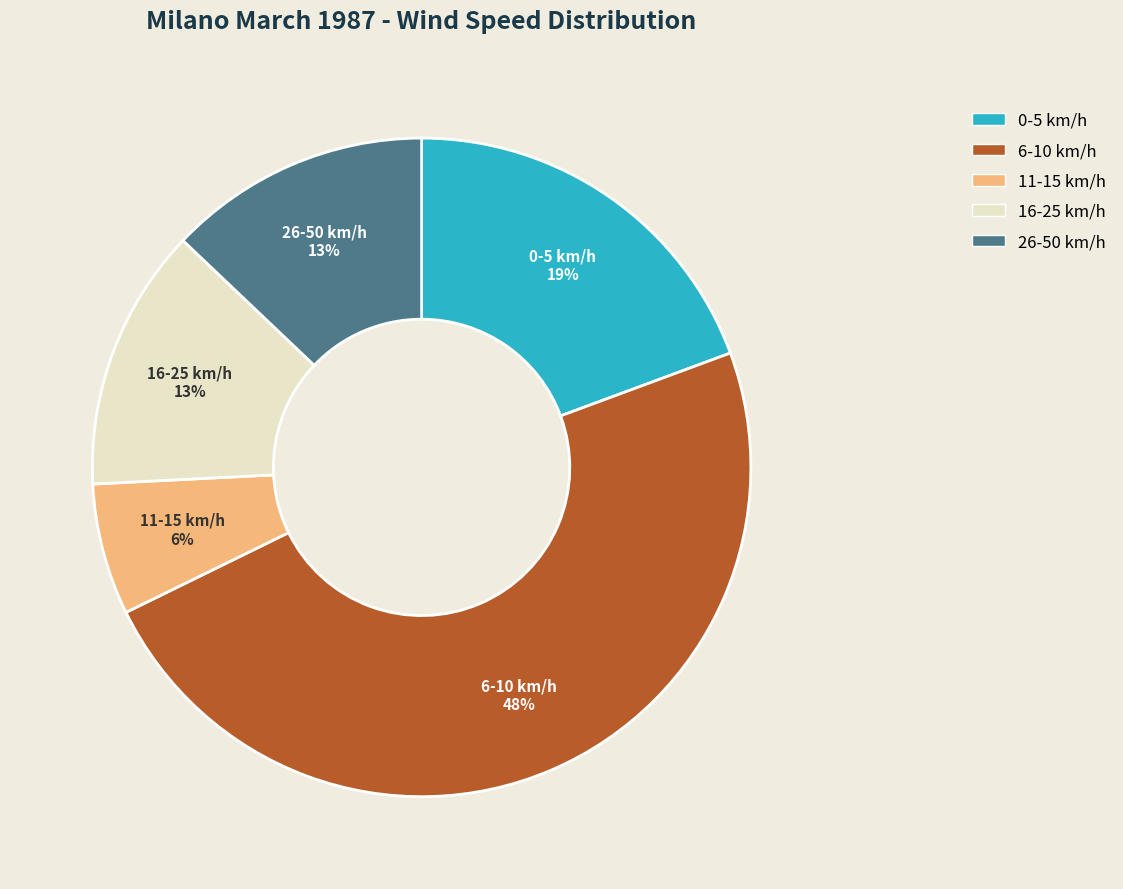

Is there any slice that represents more than half of the pie?

No